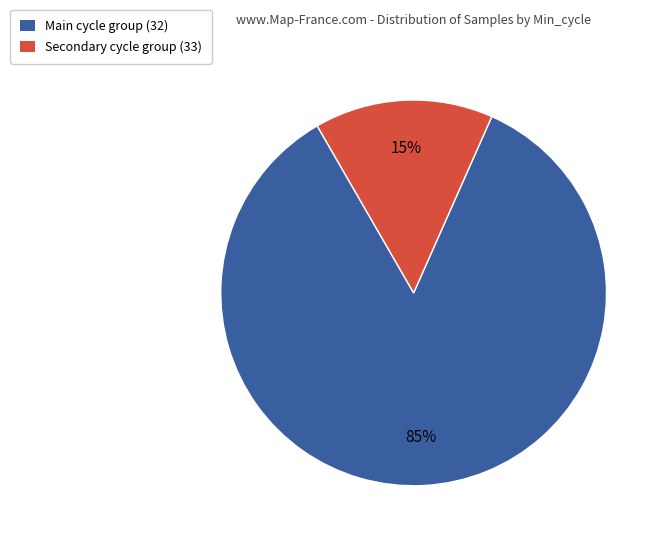

Count the number of slices in the pie.

2